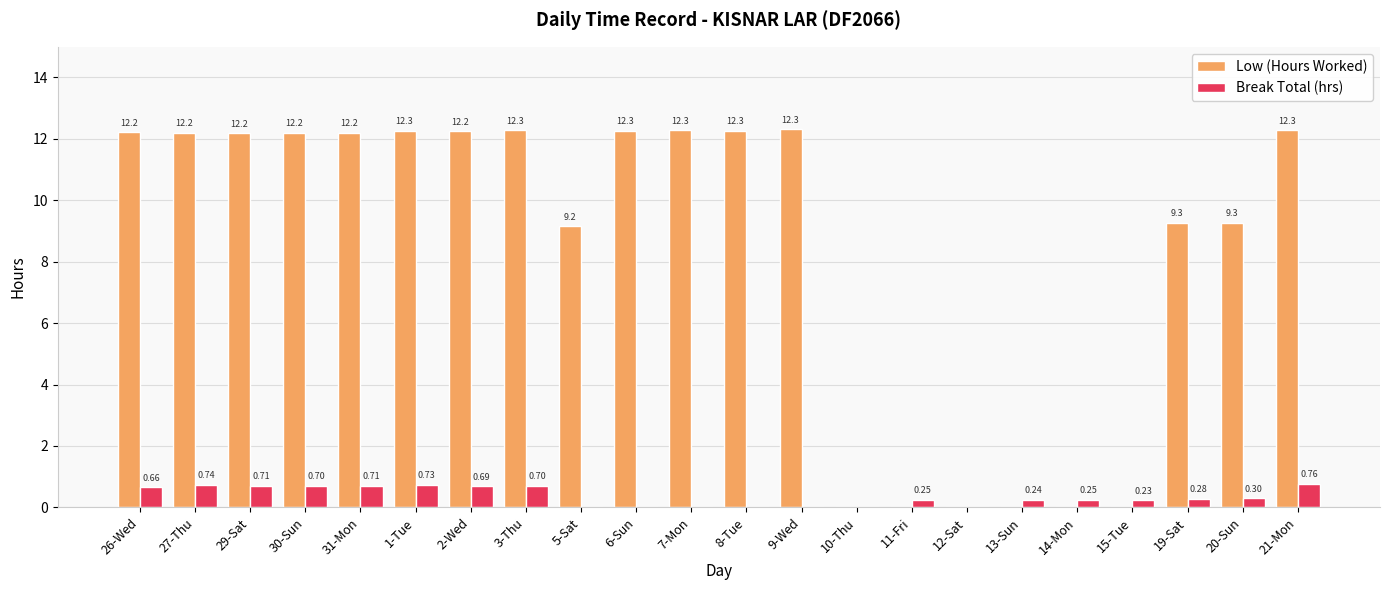

What is the total value across all series at 30-Sun?

12.9